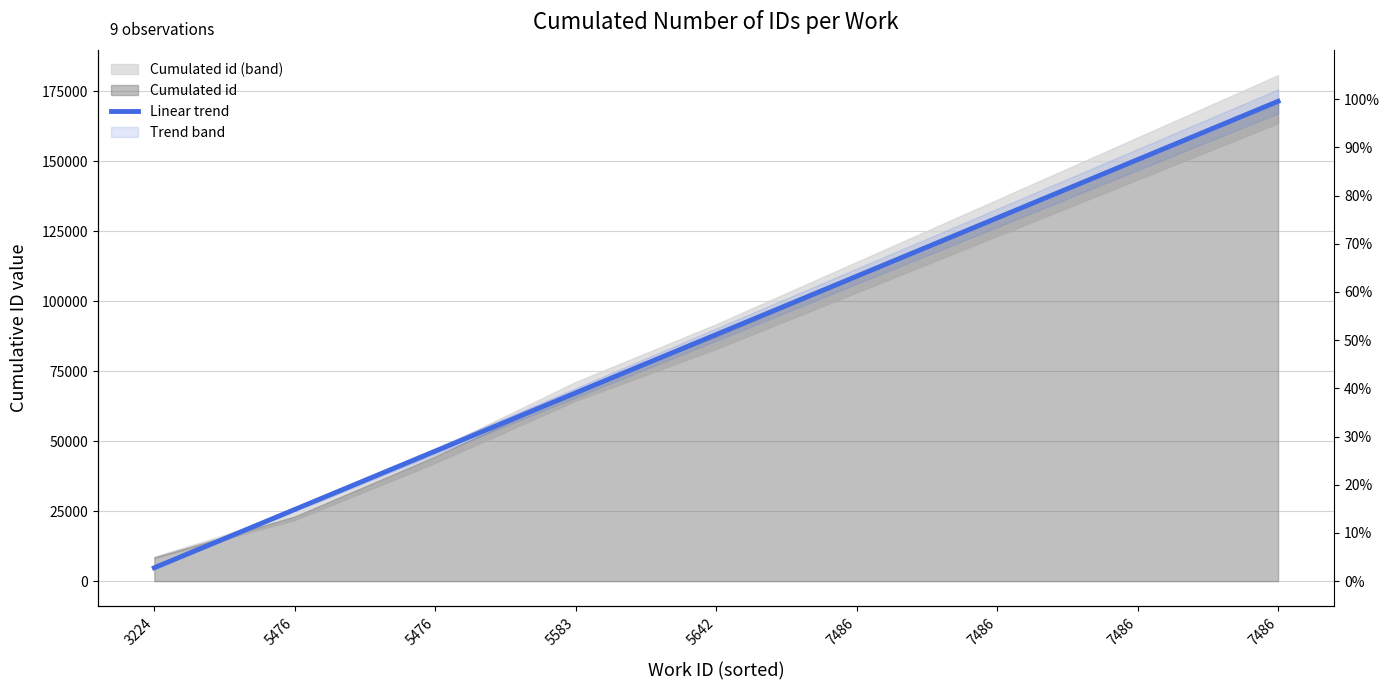

How many values exceed 88085?

5